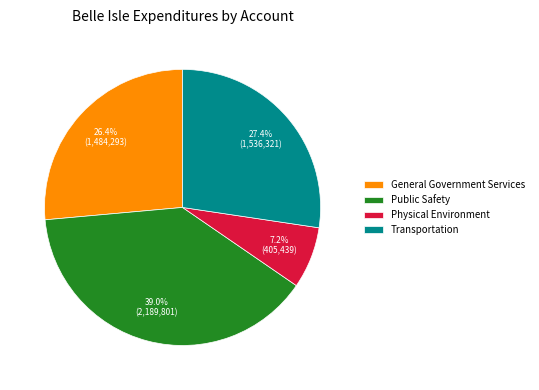

Which has a higher value, Transportation or General Government Services?

Transportation